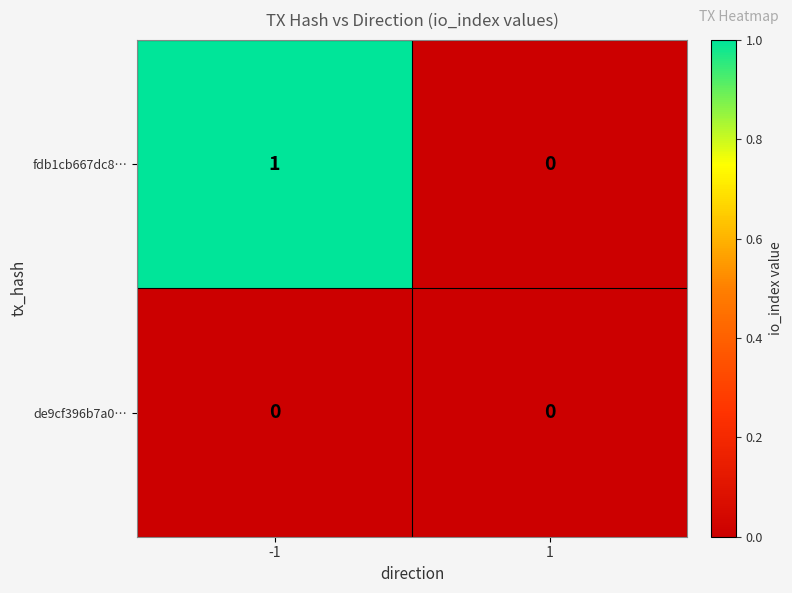

Rank the series by their maximum value, from highest to lowest.

fdb1cb667dc8…, de9cf396b7a0…